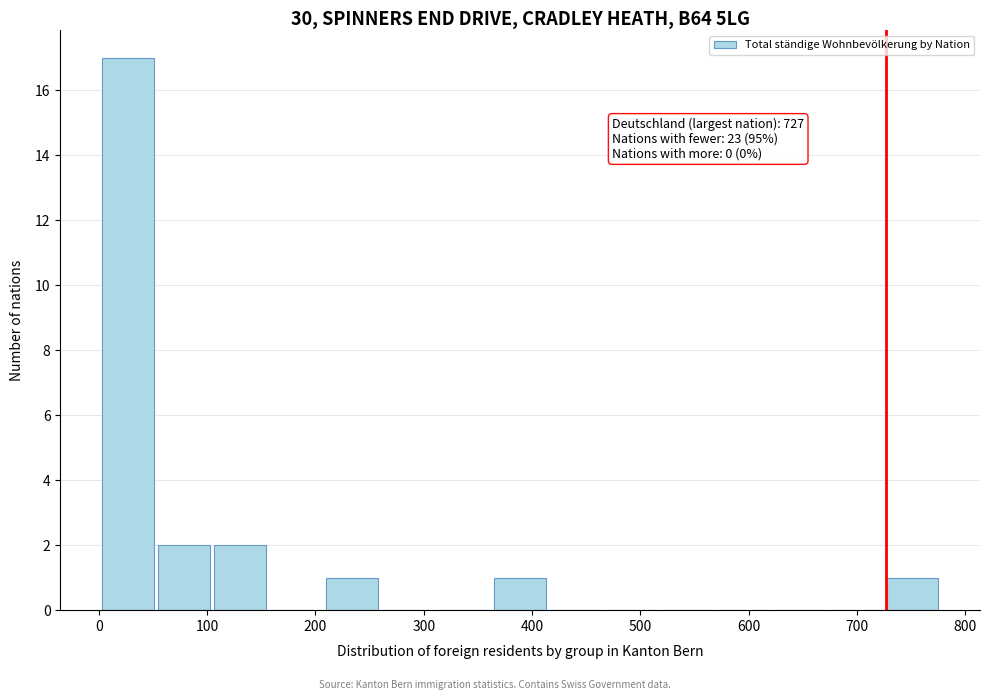

Which range on the x-axis has the tallest bar?

0 to 50